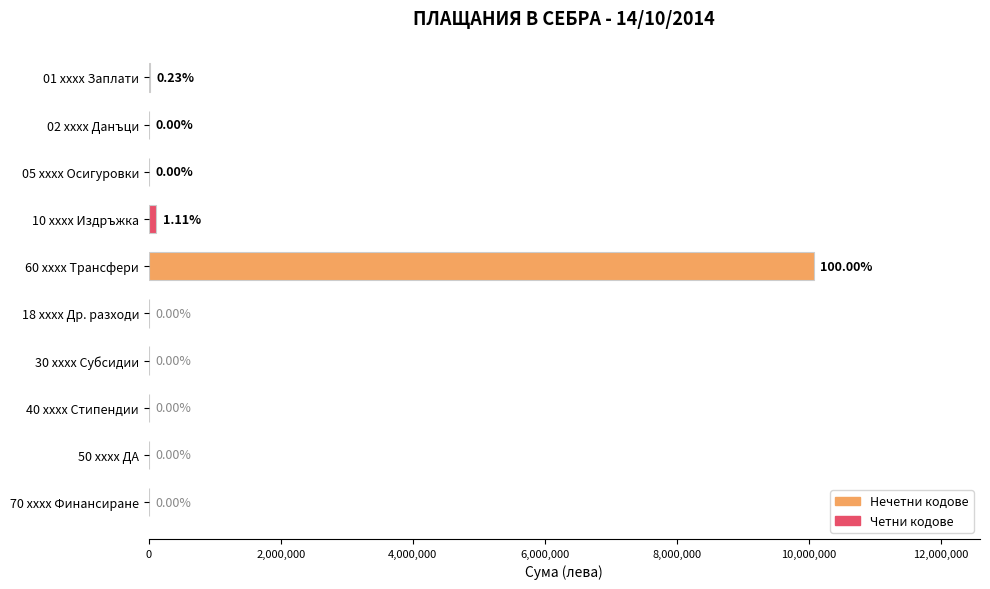

What is the average value?

1021154.3